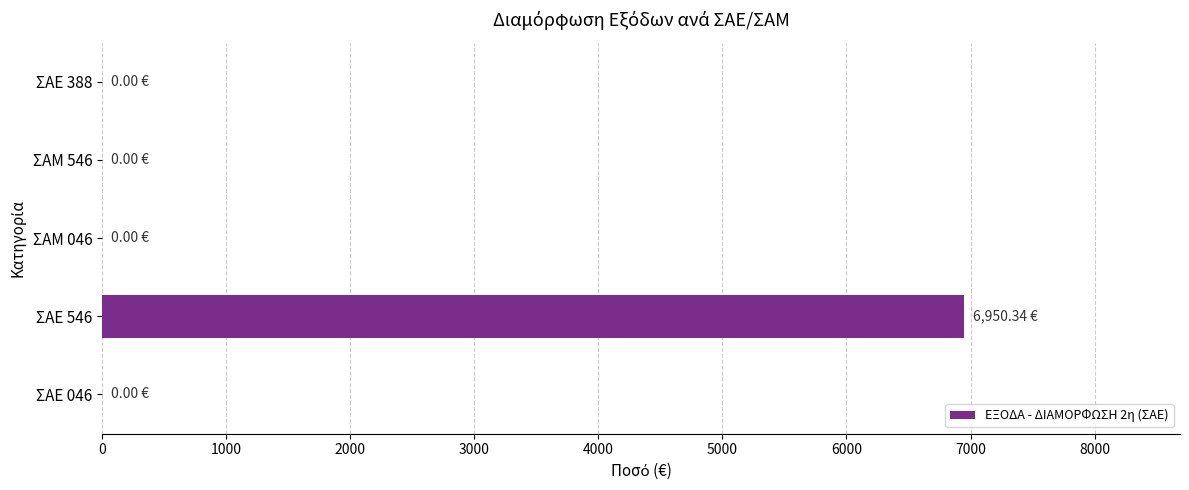

Count the number of data series in this chart.

1